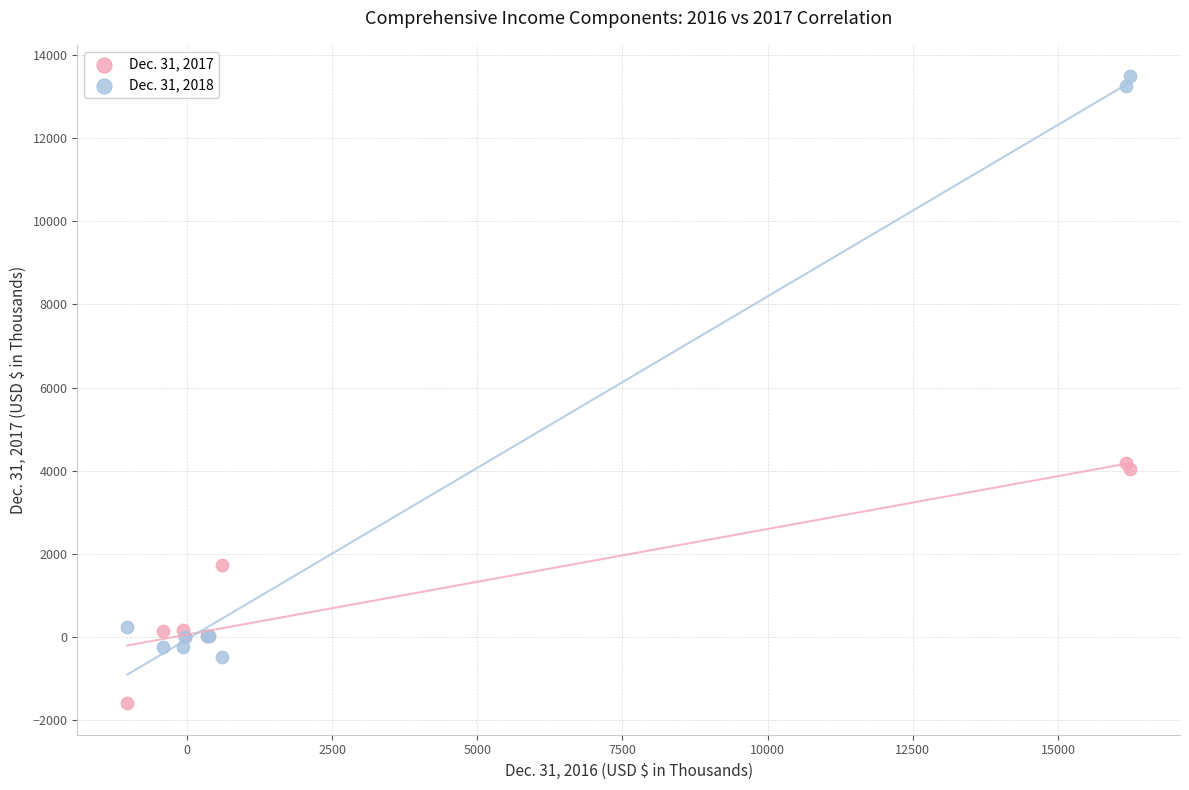

Which series contains the lowest Y value?

Dec. 31, 2017